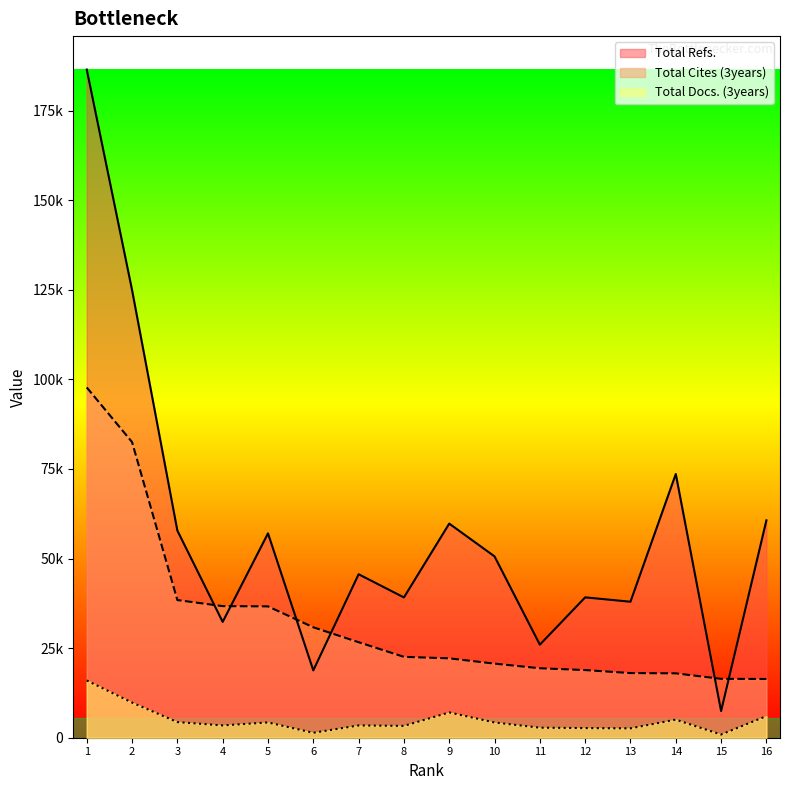

Reading left to right, what are all the values shown in this chart?

Total Refs.: 1=186489	2=124937	3=57809	4=32321	5=57037	6=18786	7=45626	8=39155	9=59756	10=50609	11=25966	12=39175	13=37956	14=73604	15=7439	16=60667
Total Cites (3years): 1=97762	2=82507	3=38418	4=36727	5=36656	6=30817	7=26657	8=22573	9=22156	10=20677	11=19387	12=18881	13=18043	14=17966	15=16438	16=16392
Total Docs. (3years): 1=15980	2=9809	3=4362	4=3433	5=4264	6=1380	7=3424	8=3299	9=7060	10=4253	11=2798	12=2692	13=2615	14=5044	15=893	16=6032